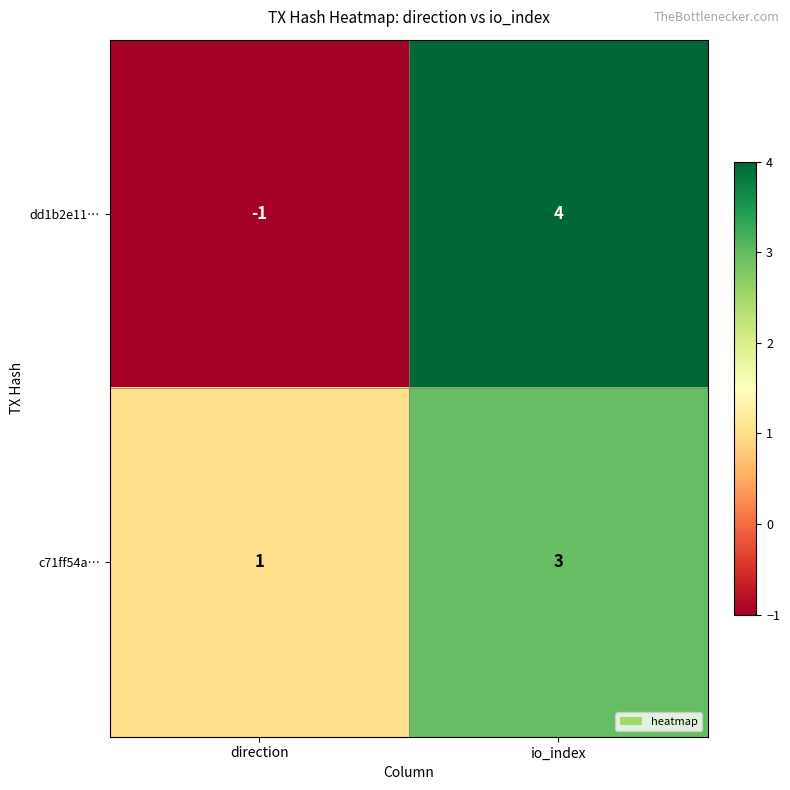

What is the sum of all dd1b2e11… values?

3